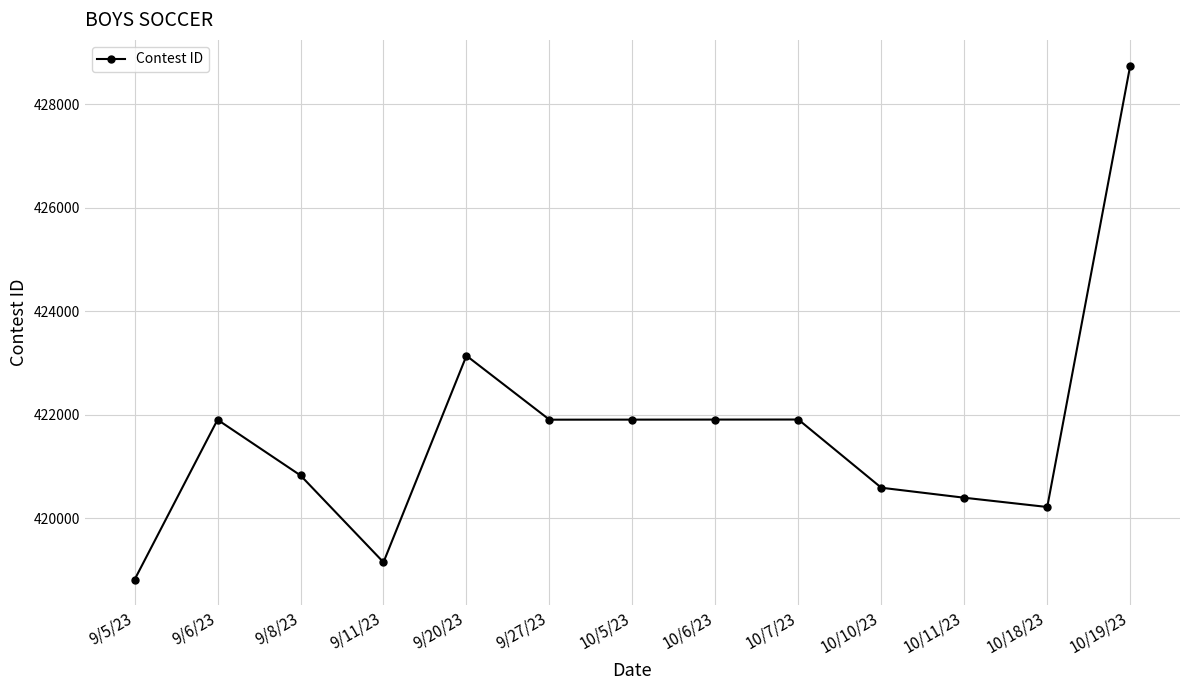

What is the label of the 11th point from the right?

9/8/23